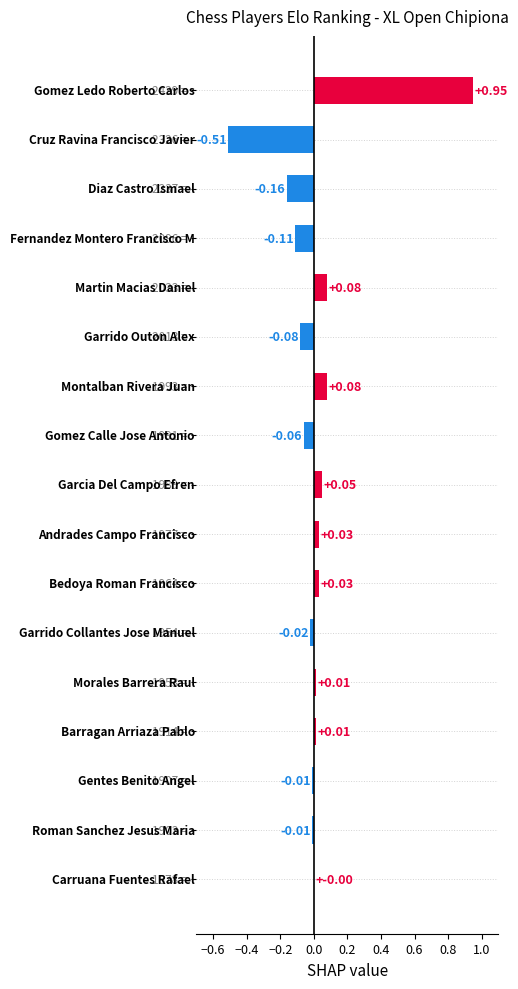

Does the chart contain stacked bars?

No